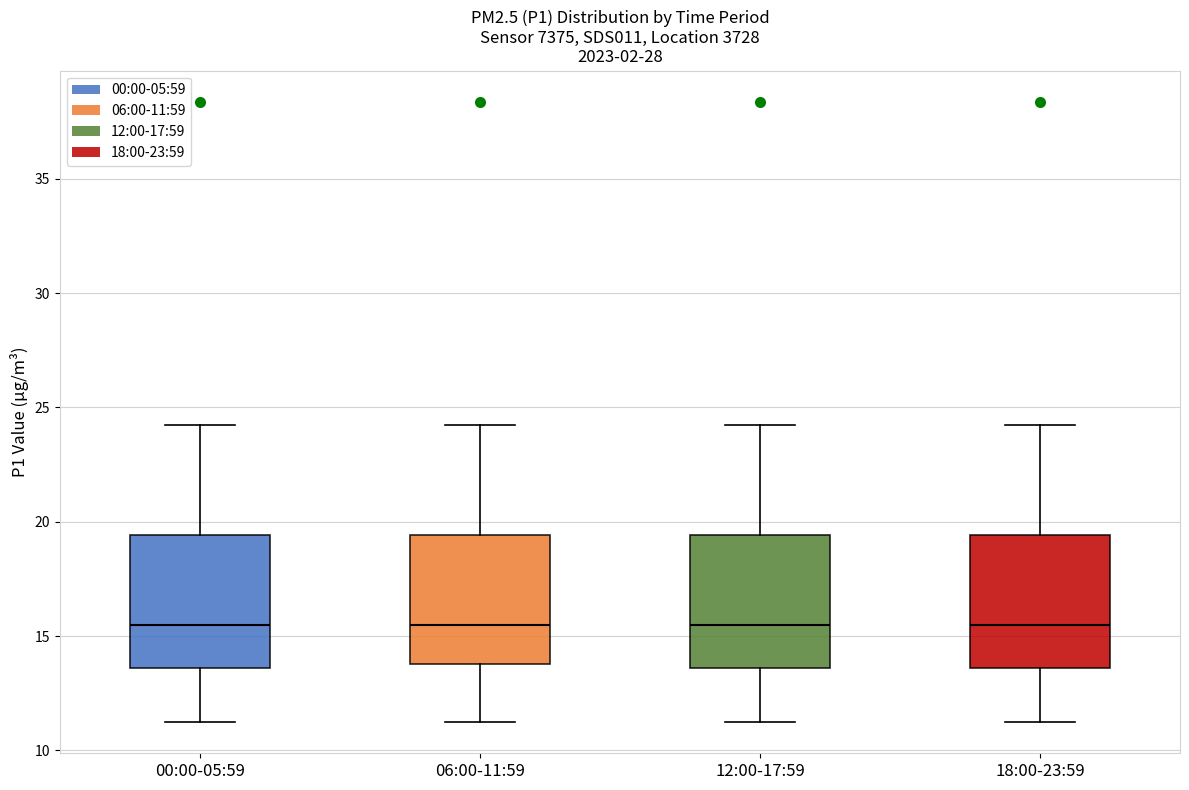

Where does the lower whisker of the box for 00:00-05:59 end on the y-axis? The values are not printed on the chart, so give them approximately, as read against the axis.

11.0